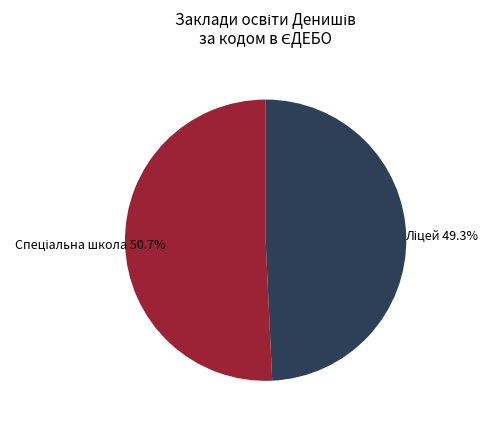

Does any single category account for the majority?

Yes